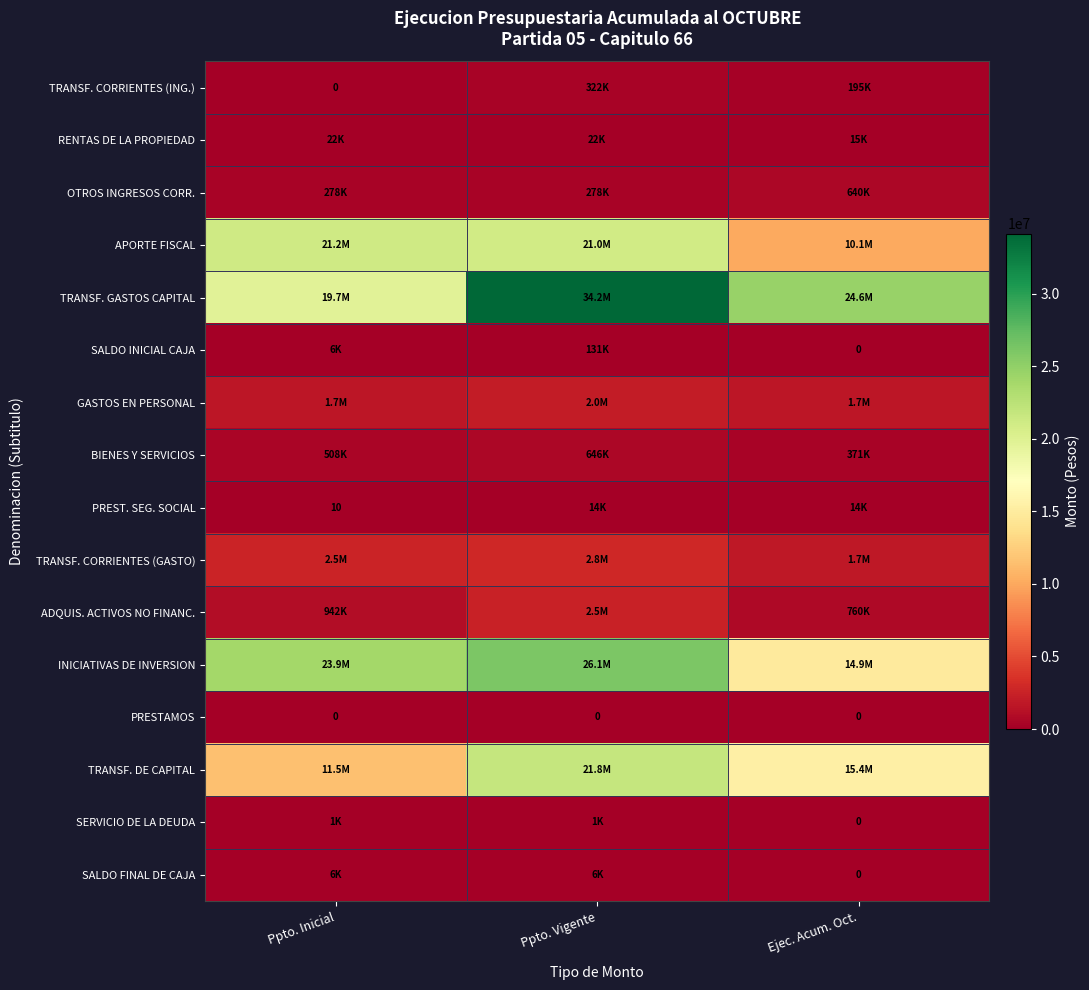

The PRESTAMOS series shows 0 at Ppto. Vigente. True or false?

True